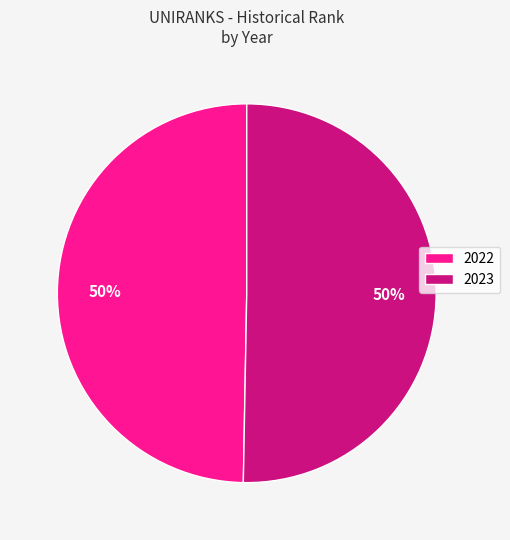

Which slice represents more than half of the pie?

2023